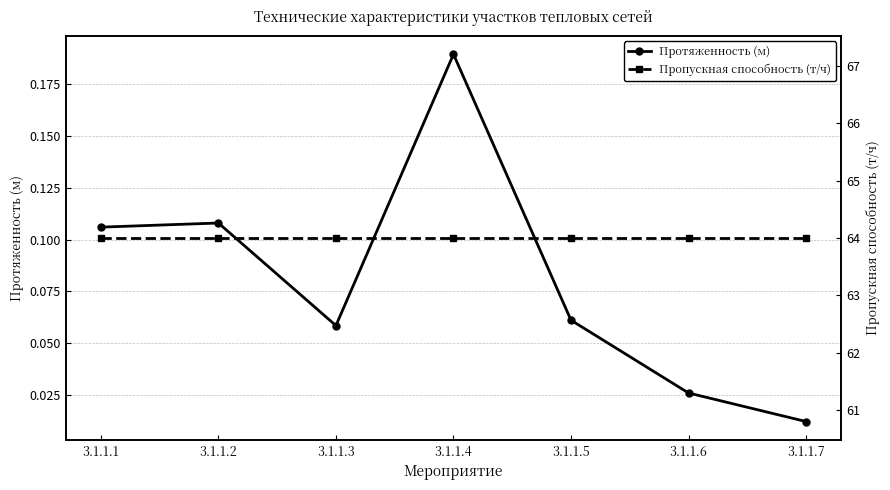

At how many categories does at least one series exceed 46?

7